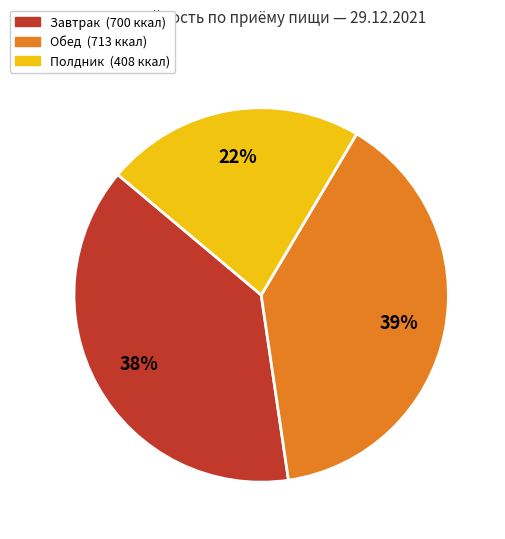

Is there a majority slice in this chart?

No